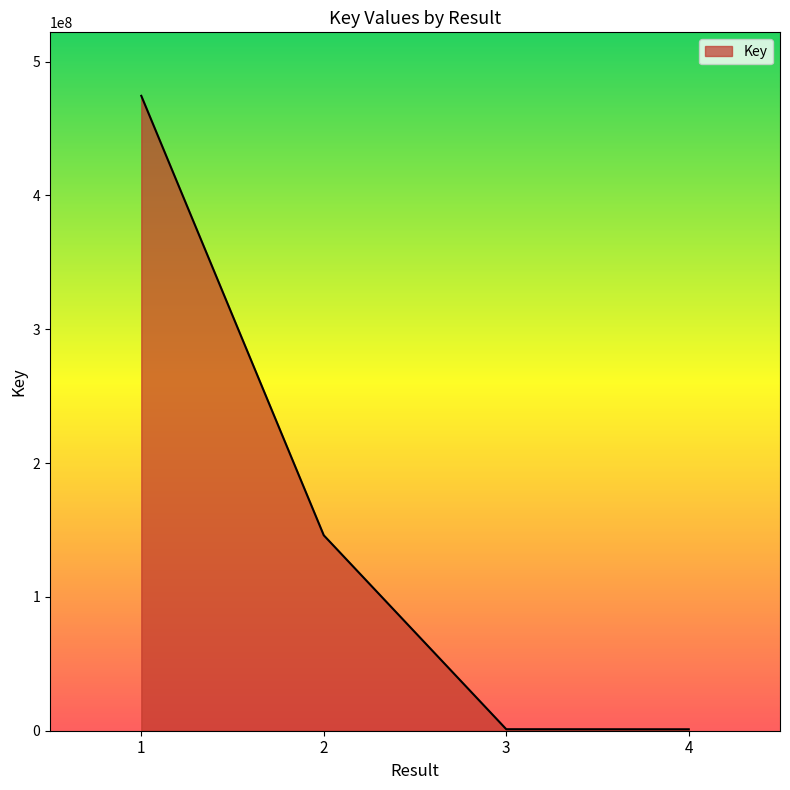

Between 1 and 3, which is larger?

1